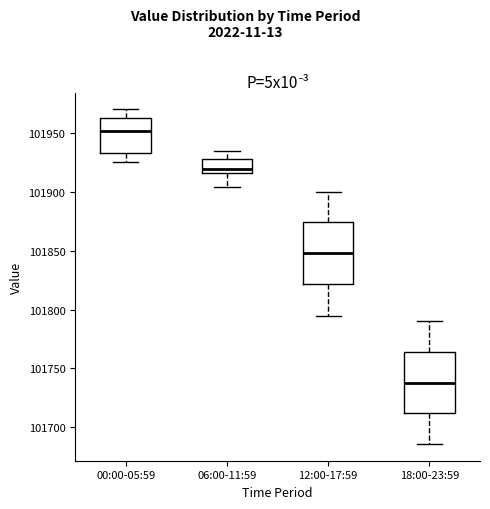

Which box's median line is the highest?

00:00-05:59